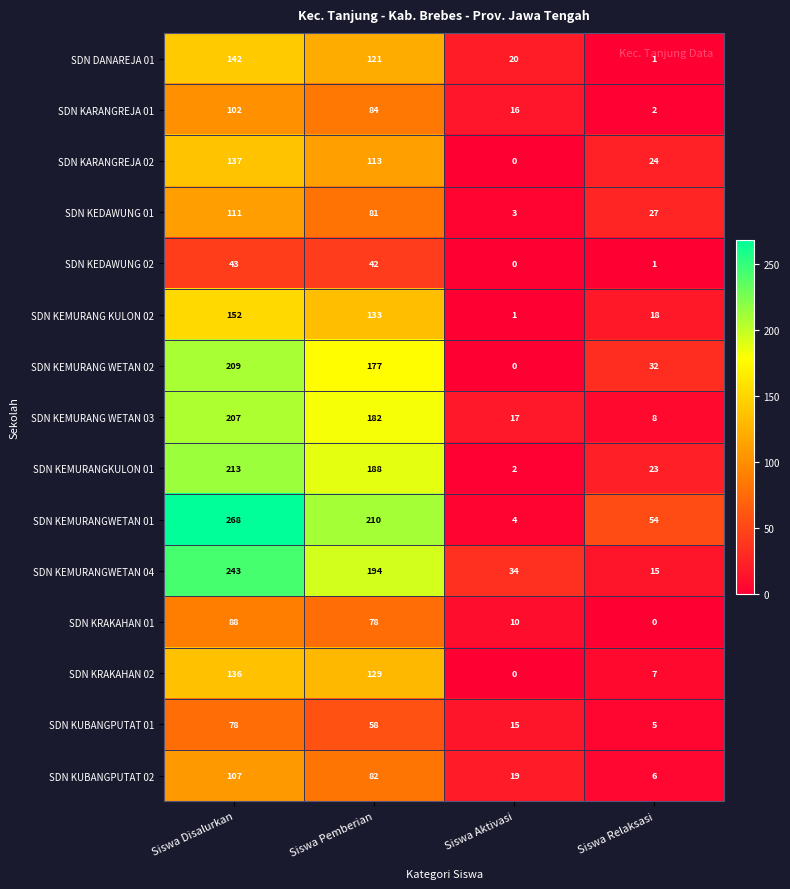

At Siswa Pemberian, list the series in order from largest to smallest.

SDN KEMURANGWETAN 01, SDN KEMURANGWETAN 04, SDN KEMURANGKULON 01, SDN KEMURANG WETAN 03, SDN KEMURANG WETAN 02, SDN KEMURANG KULON 02, SDN KRAKAHAN 02, SDN DANAREJA 01, SDN KARANGREJA 02, SDN KARANGREJA 01, SDN KUBANGPUTAT 02, SDN KEDAWUNG 01, SDN KRAKAHAN 01, SDN KUBANGPUTAT 01, SDN KEDAWUNG 02